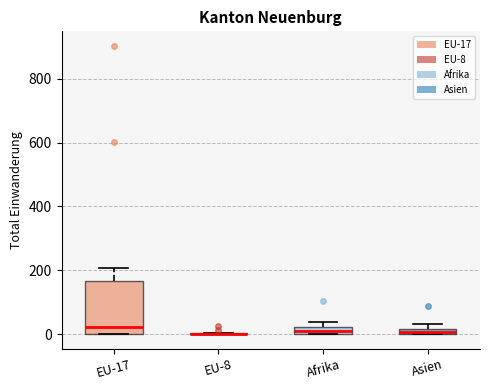

Where is the lower edge of the box for Afrika on the y-axis? The values are not printed on the chart, so give them approximately, as read against the axis.

0